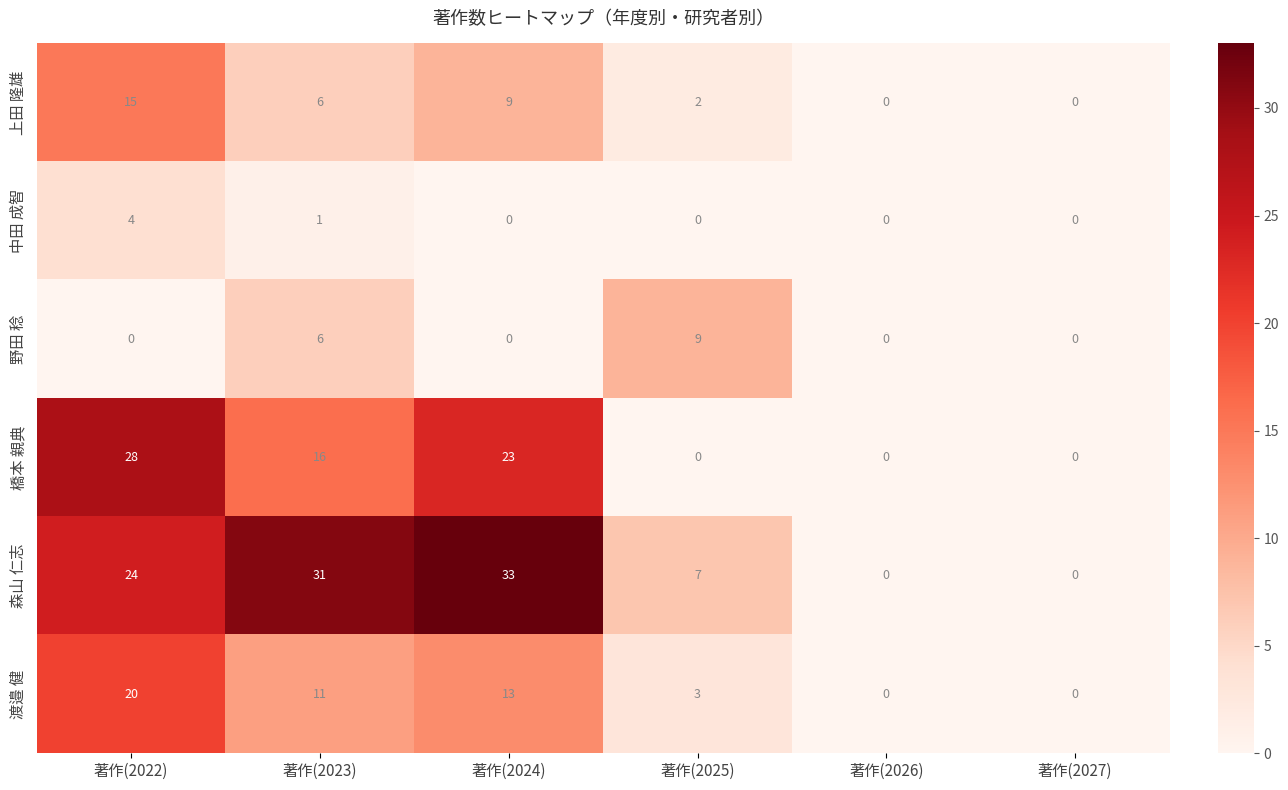

How many categories are shown in the chart?

6